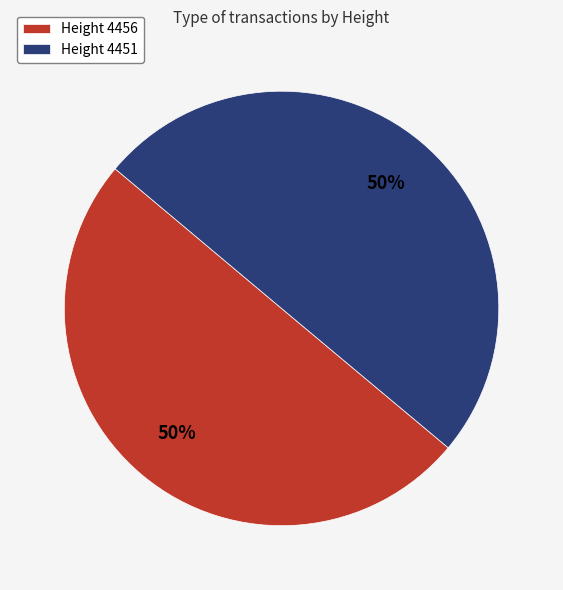

To the nearest percent, what is the combined percentage of Height 4451 and Height 4456?

100%